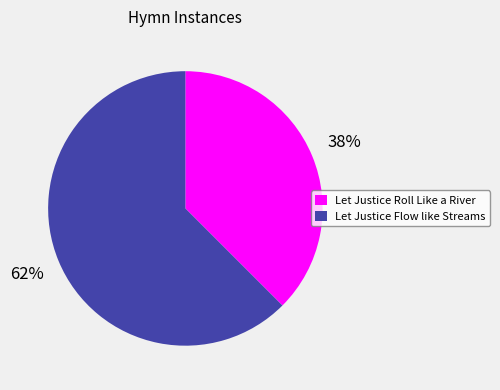

True or false: Let Justice Flow like Streams accounts for 48% of the total.

False